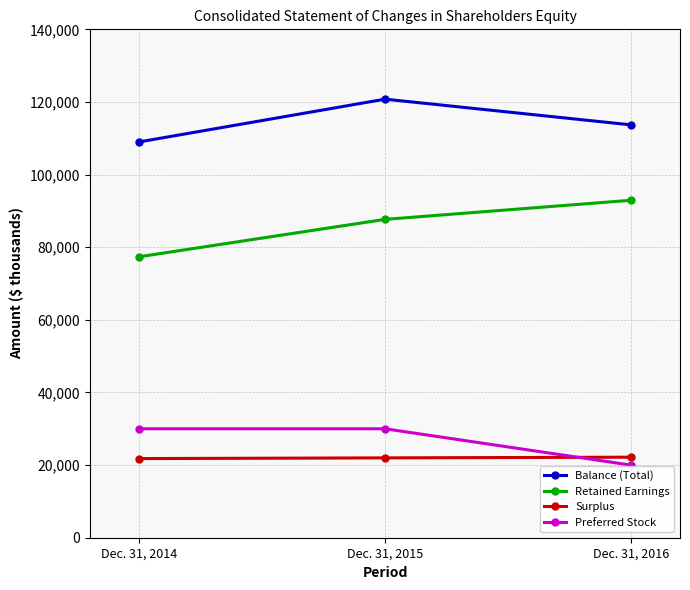

Which label corresponds to the largest value in the chart?

Dec. 31, 2015